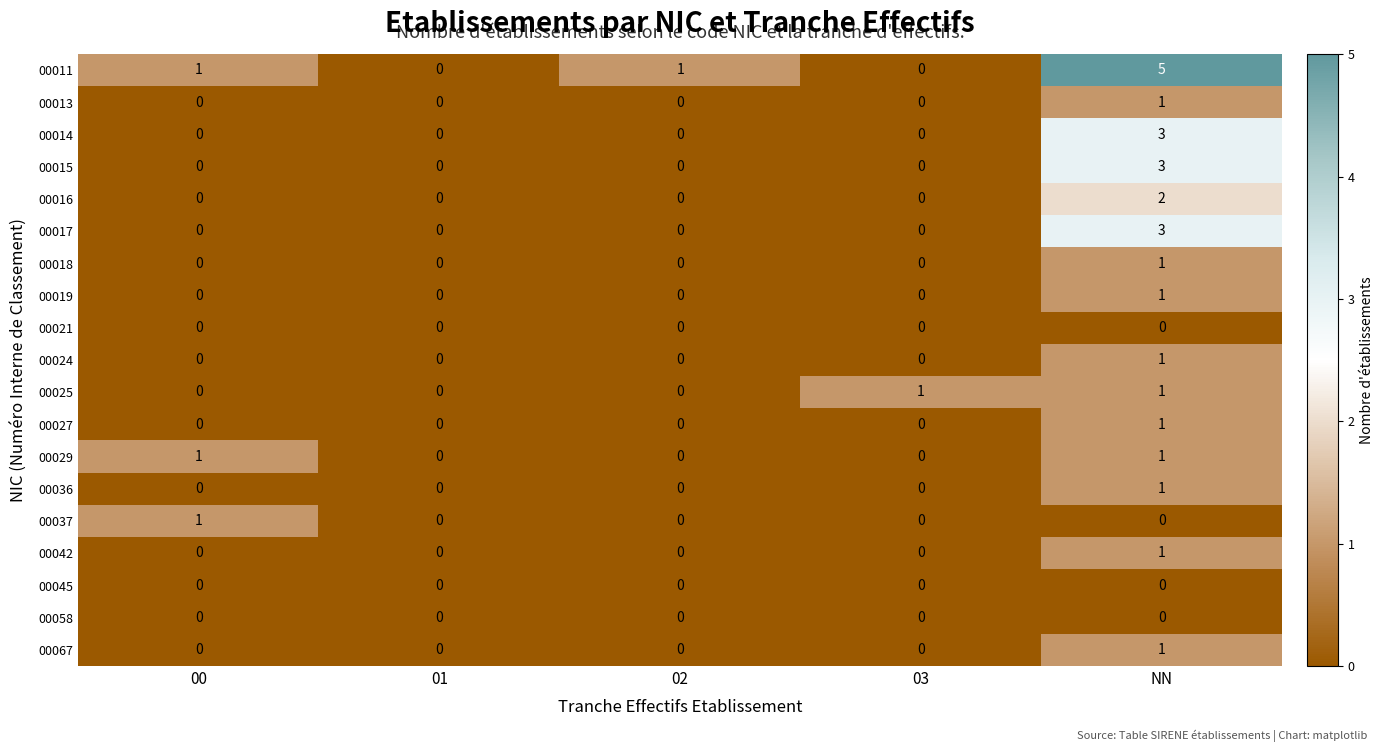

What is the maximum value shown in the chart?

5